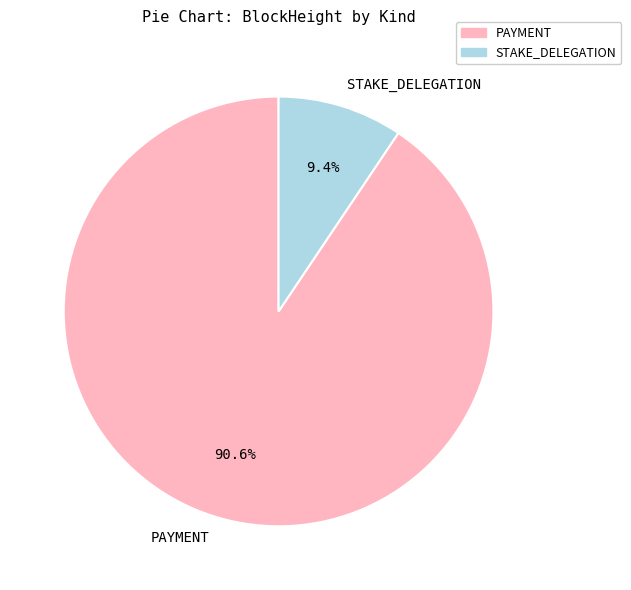

Does any single category account for the majority?

Yes